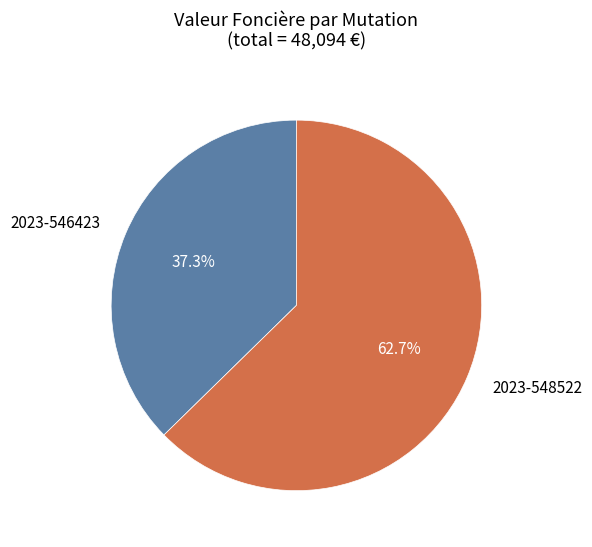

What percentage is NOT represented by 2023-546423?

62.7%